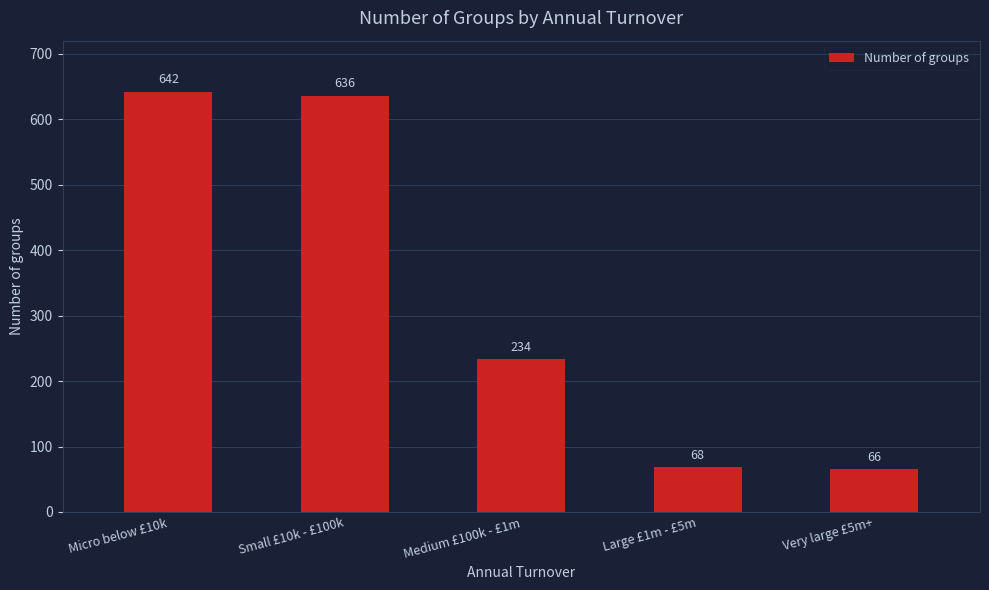

Reading left to right, what are all the values shown in this chart?

642	636	234	68	66